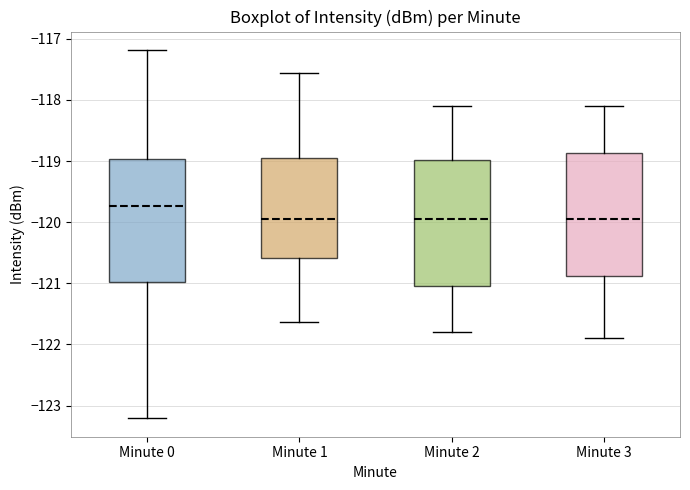

Where does the median line of the box for Minute 2 sit on the y-axis? The values are not printed on the chart, so give them approximately, as read against the axis.

-119.9